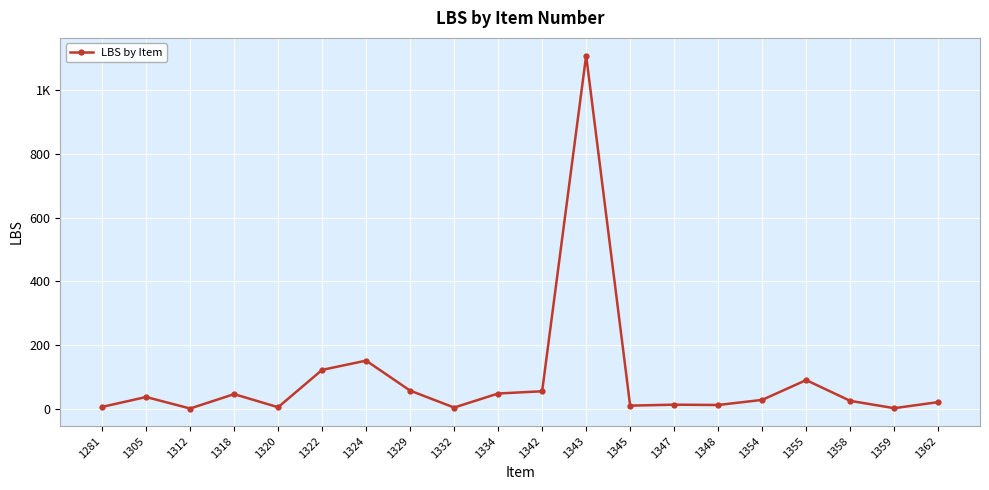

Is this an area chart (filled region under the line)?

No